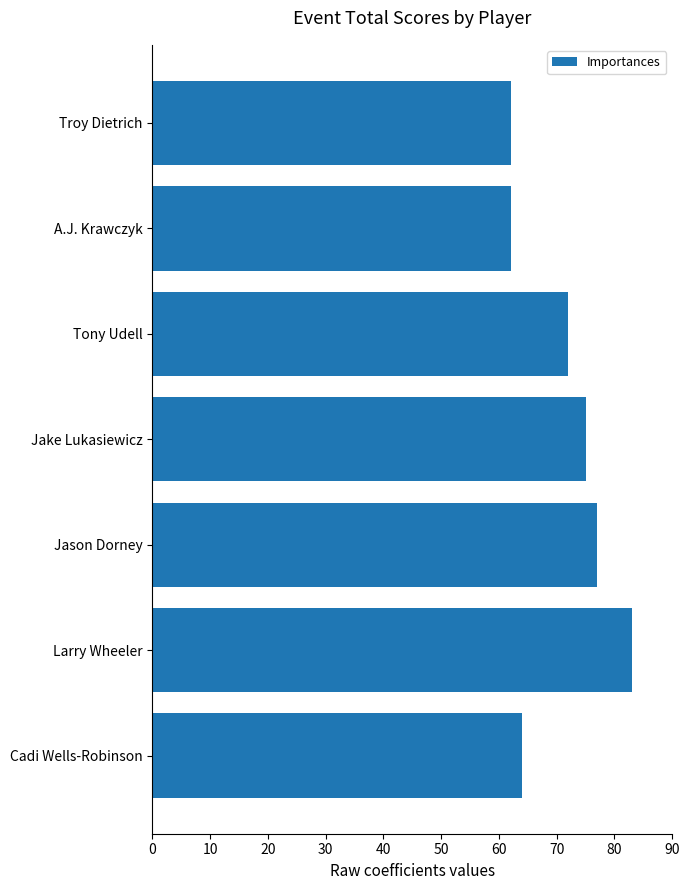

What is the average value?

71